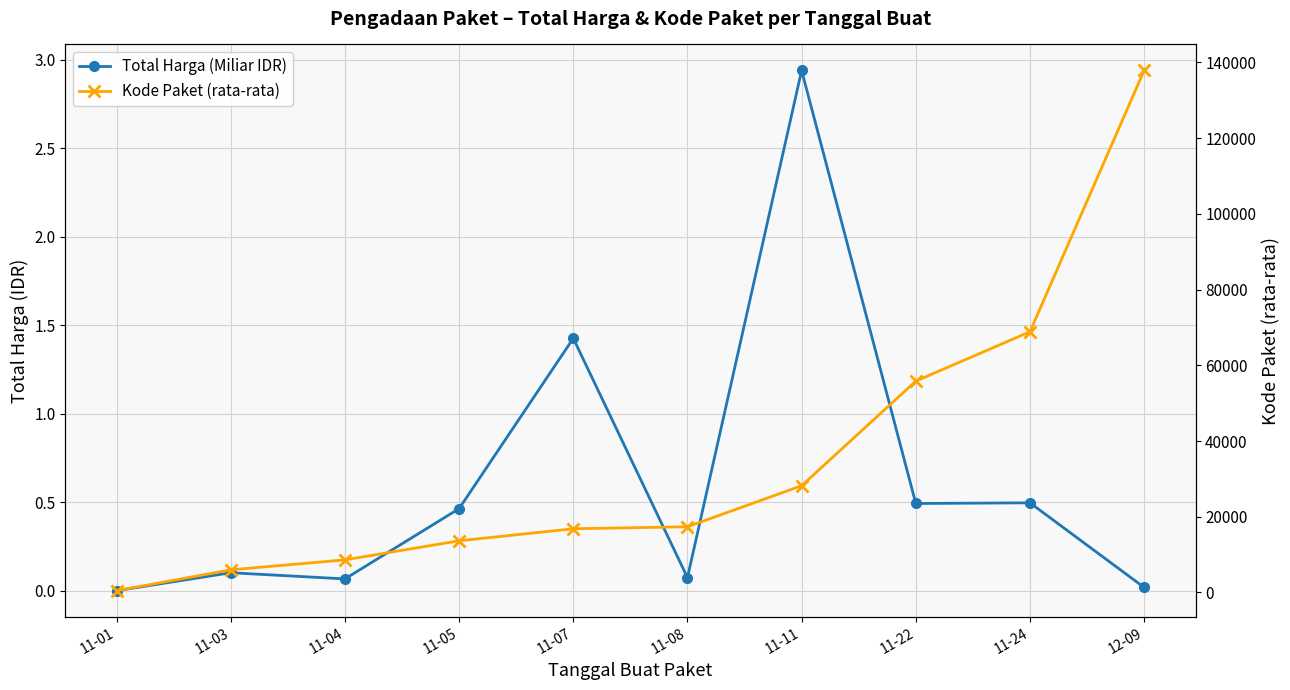

What is the label of the 10th point from the right?

11-01